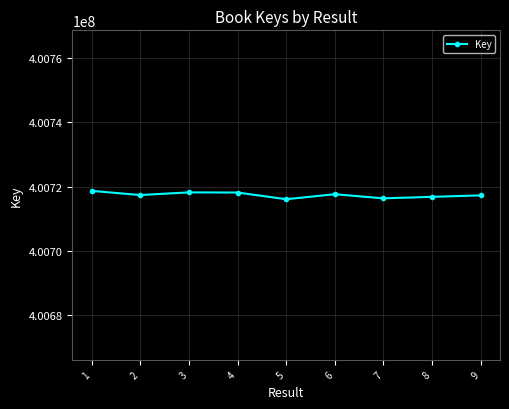

What is the greatest value displayed?

400718675